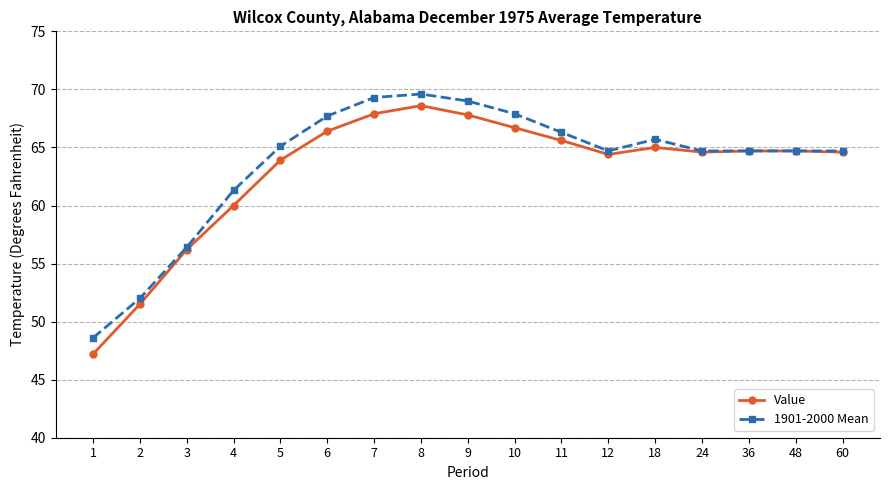

What is the sum of the Value values at 18 and 8?

133.6